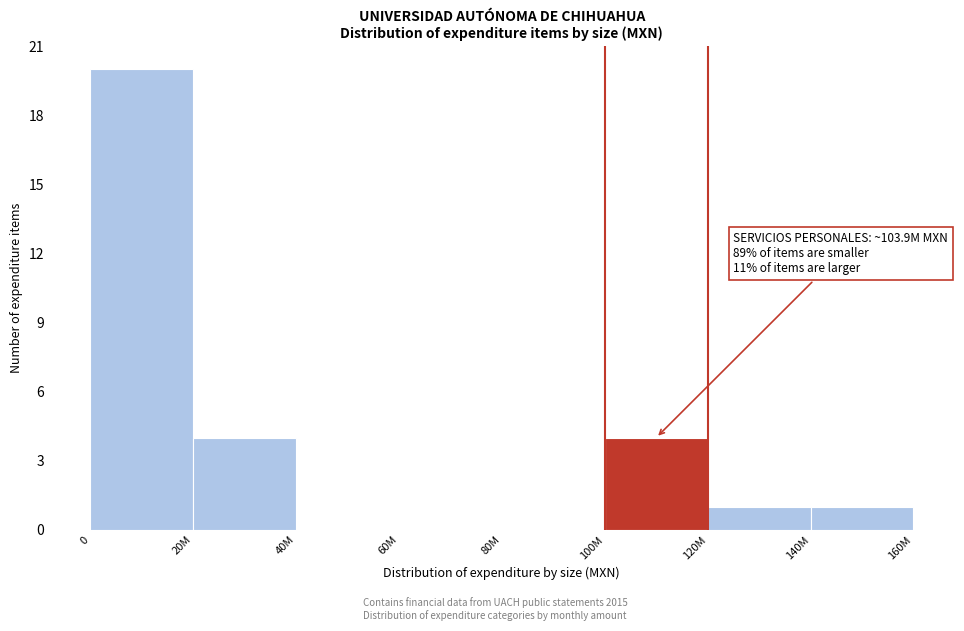

Reading left to right, extract all data points from this chart.

0=20	20M=4	40M=0	60M=0	80M=0	100M=4	120M=1	140M=1